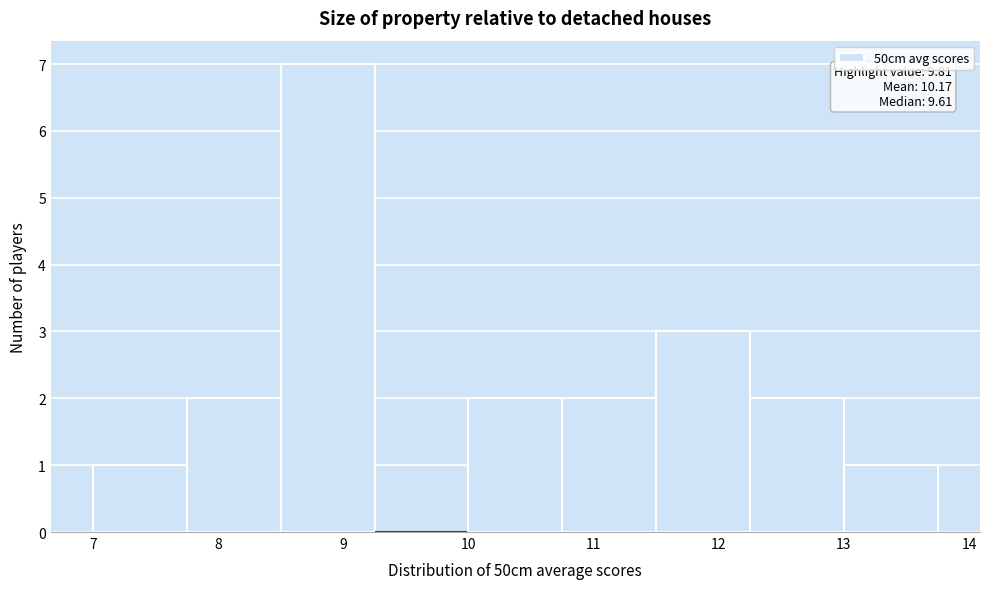

Which range on the x-axis has the tallest bar?

8.50 to 9.25